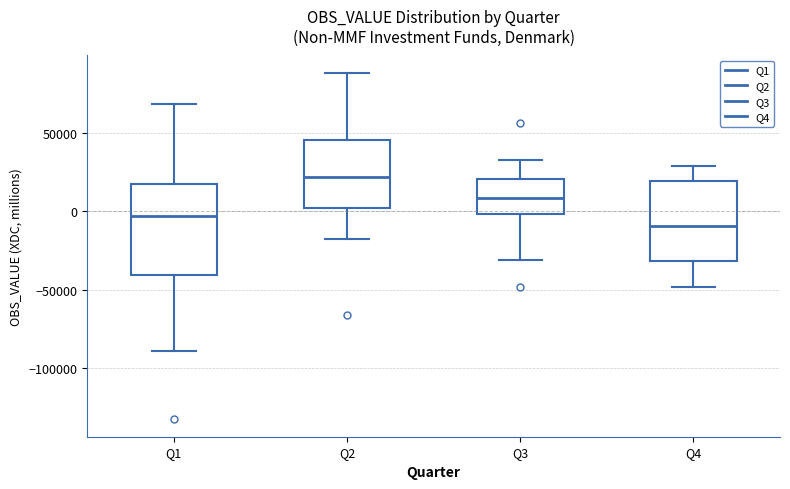

Where does the lower whisker of the box for Q3 end on the y-axis? The values are not printed on the chart, so give them approximately, as read against the axis.

-30000